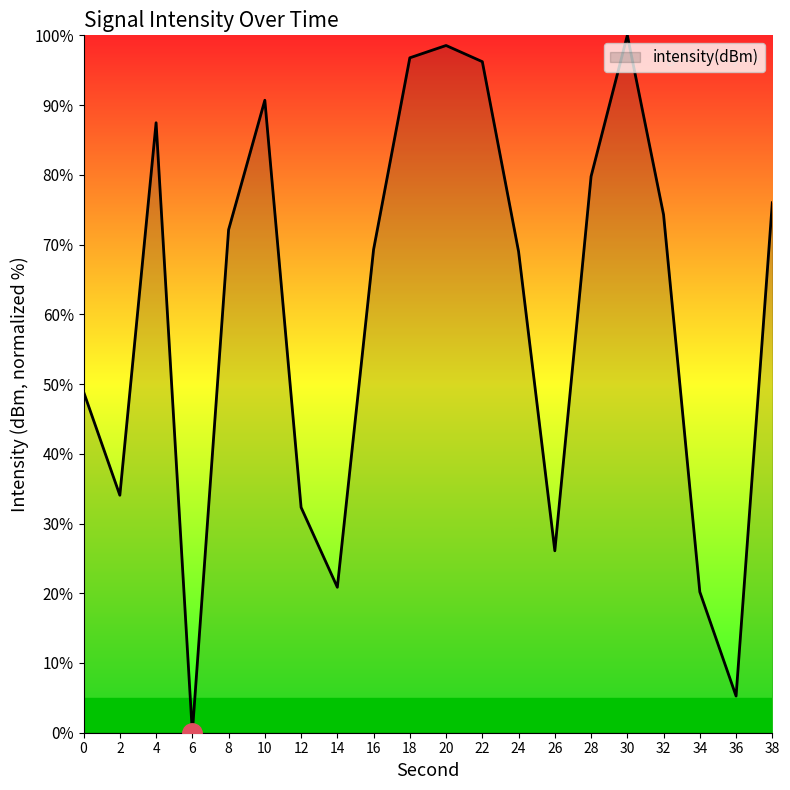

What is the difference between the maximum and minimum values?

100.0